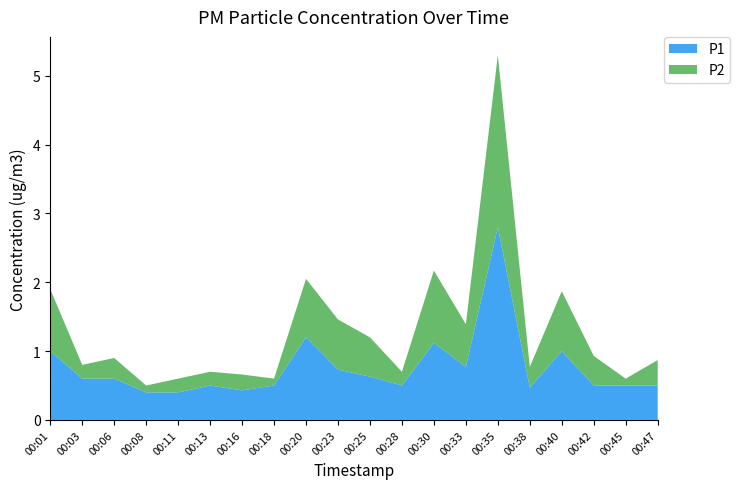

Reading left to right, transcribe all the data shown in this chart.

P1: 1.0	0.6	0.6	0.4	0.4	0.5	0.4	0.5	1.2	0.7	0.6	0.5	1.1	0.8	2.8	0.5	1.0	0.5	0.5	0.5
P2: 0.9	0.2	0.3	0.1	0.2	0.2	0.2	0.1	0.8	0.7	0.6	0.2	1.1	0.6	2.5	0.3	0.9	0.4	0.1	0.4